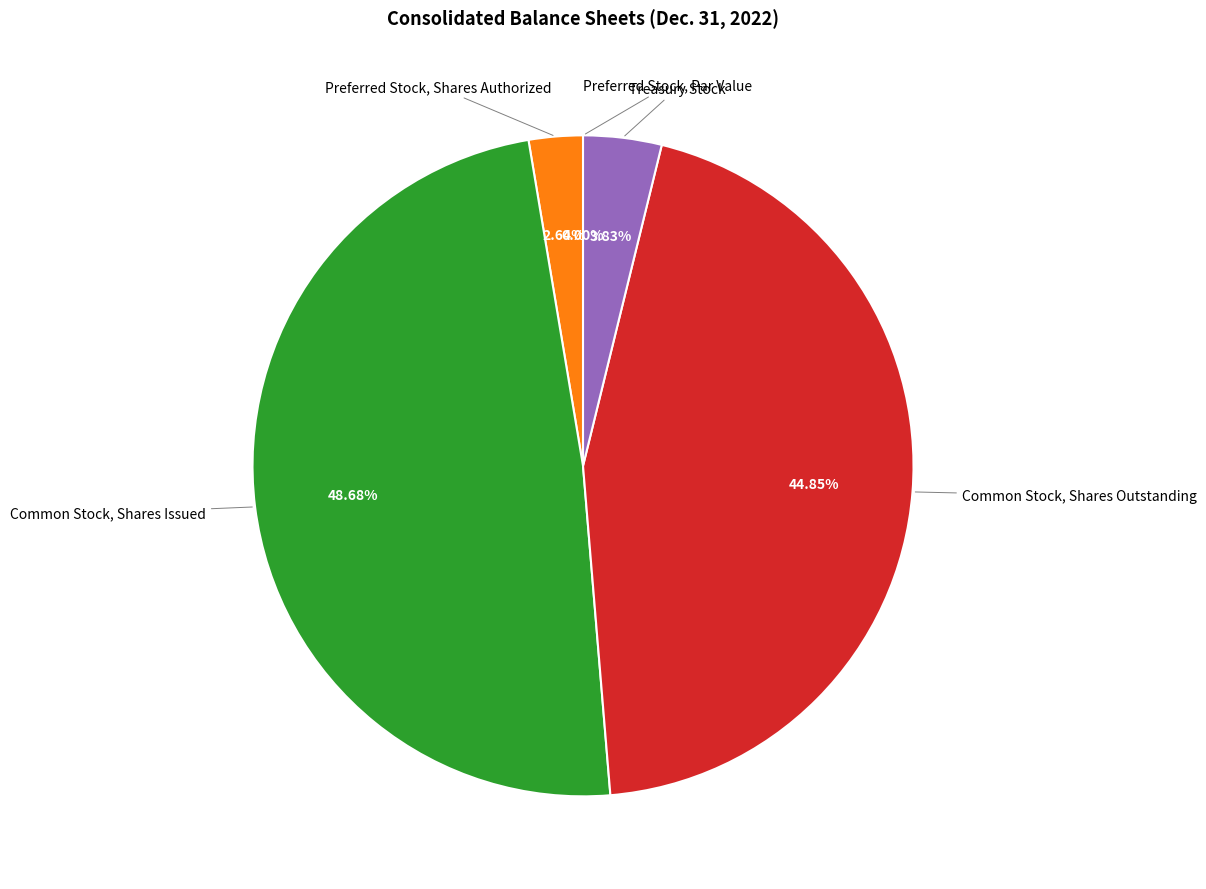

Is there a majority slice in this chart?

No